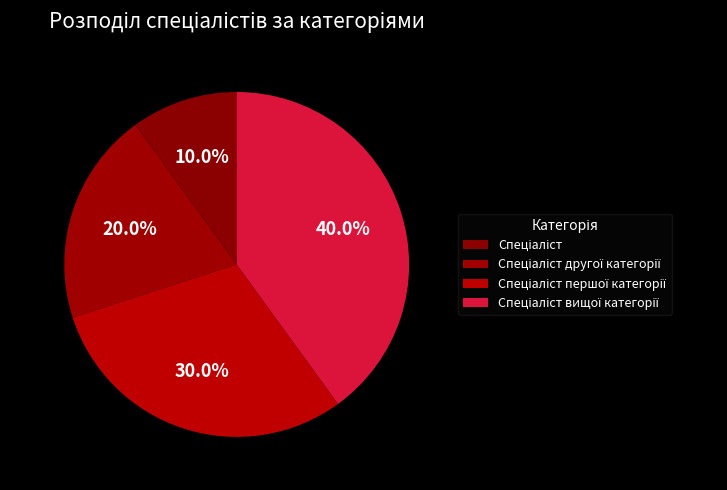

Which slice is the largest?

Спеціаліст вищої категорії